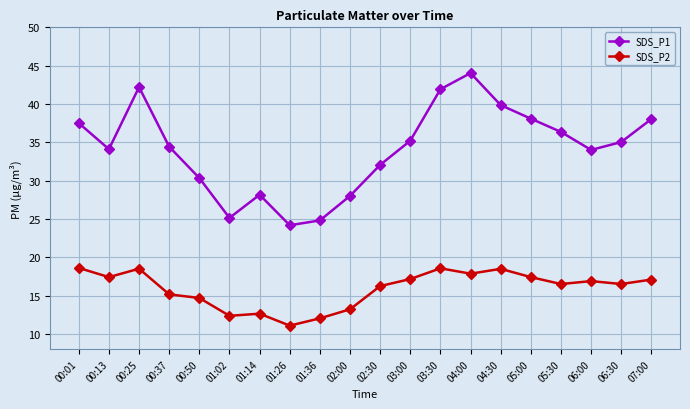

What are all the series names shown in the legend?

SDS_P1, SDS_P2